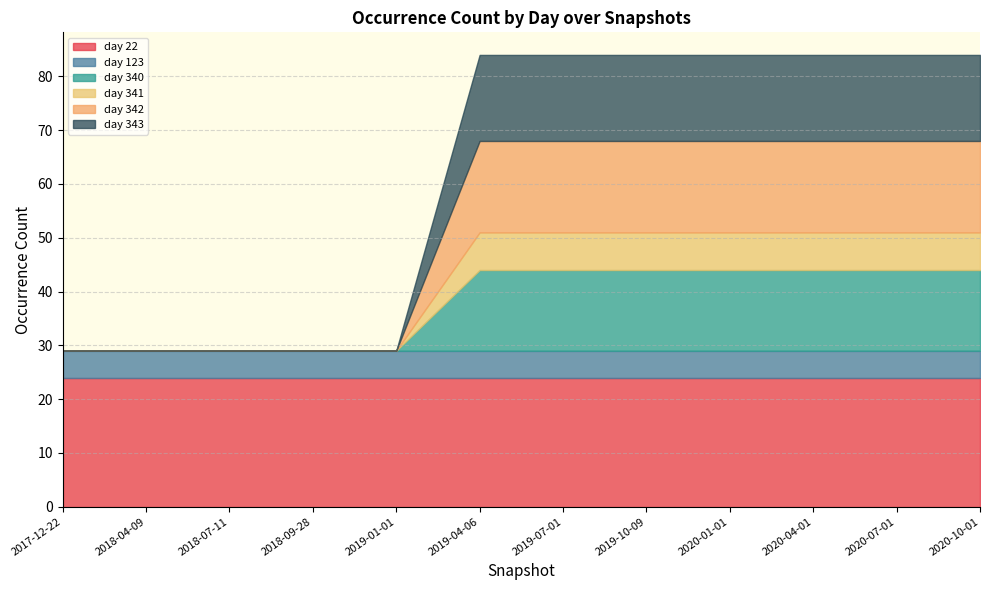

What are all the series names shown in the legend?

day 22, day 123, day 340, day 341, day 342, day 343